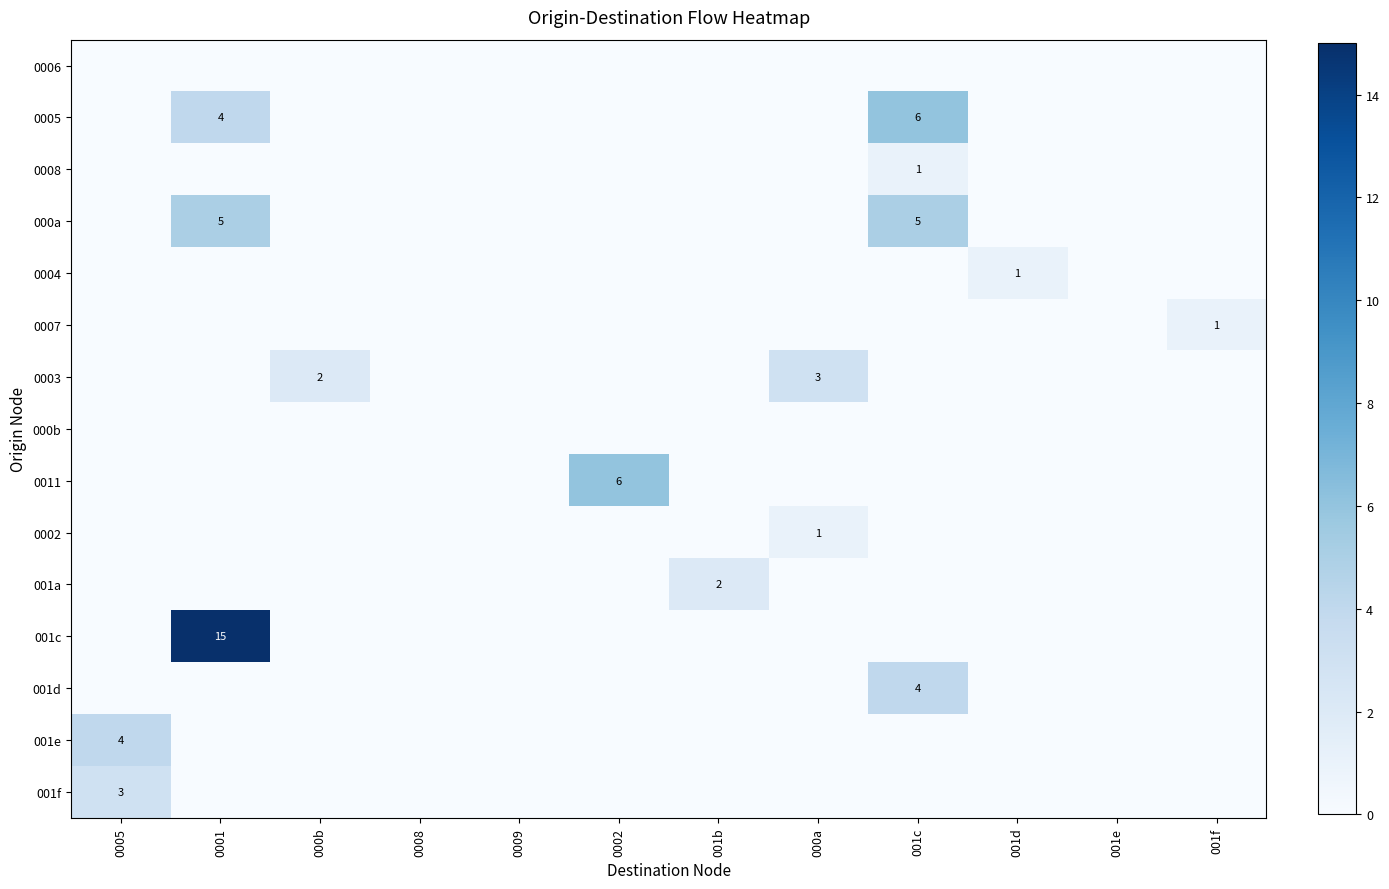

At how many categories does at least one series exceed 2?

5